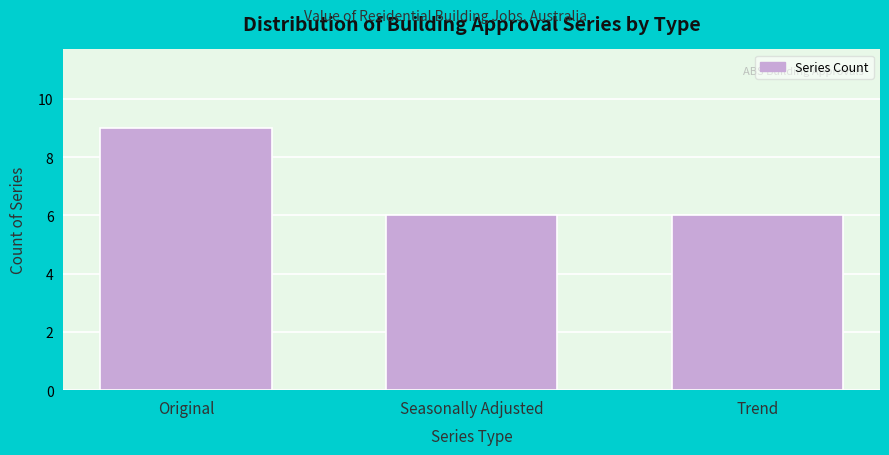

Reading left to right, transcribe all the data shown in this chart.

Original=9	Seasonally Adjusted=6	Trend=6